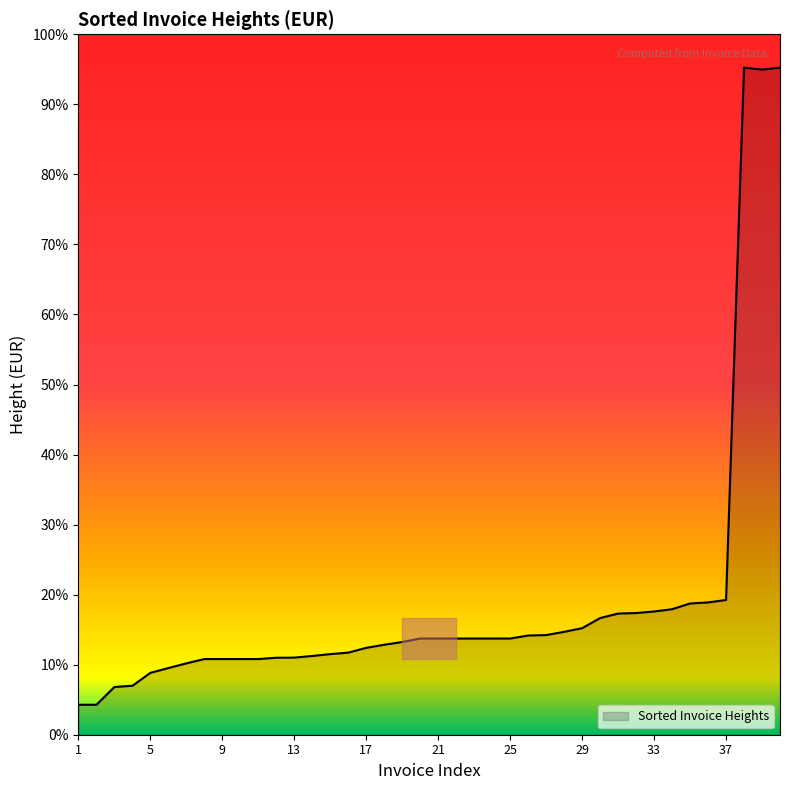

How many interior local valleys (lower than both neighbors) does the data have?

1